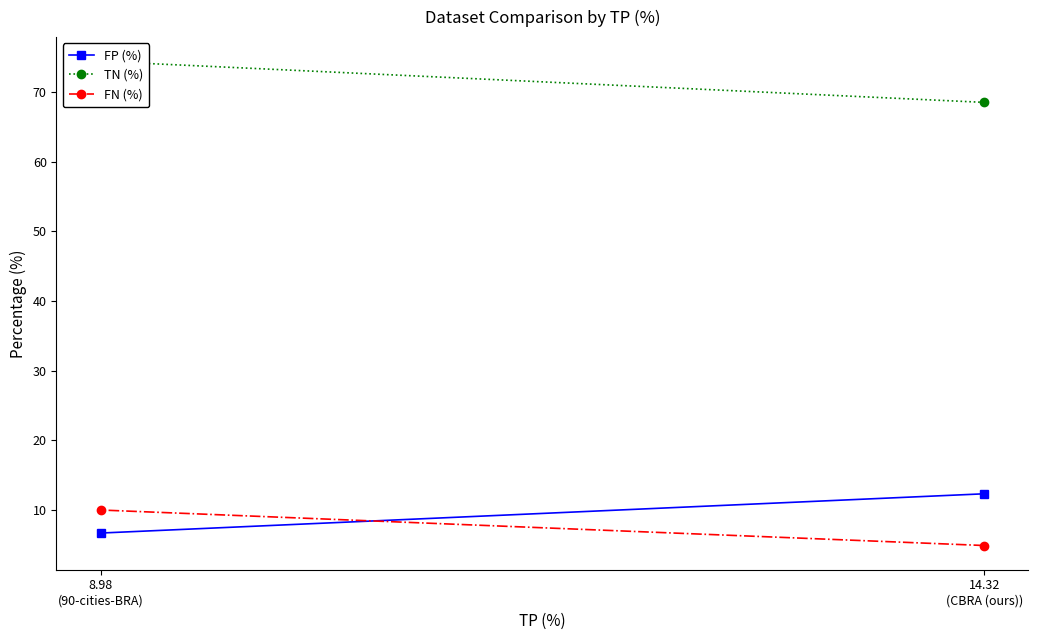

Reading right to left, what are all the values shown in this chart?

FP (%): 8.98
(90-cities-BRA)=6.7	14.32
(CBRA (ours))=12.3
TN (%): 8.98
(90-cities-BRA)=74.4	14.32
(CBRA (ours))=68.5
FN (%): 8.98
(90-cities-BRA)=10.0	14.32
(CBRA (ours))=4.9